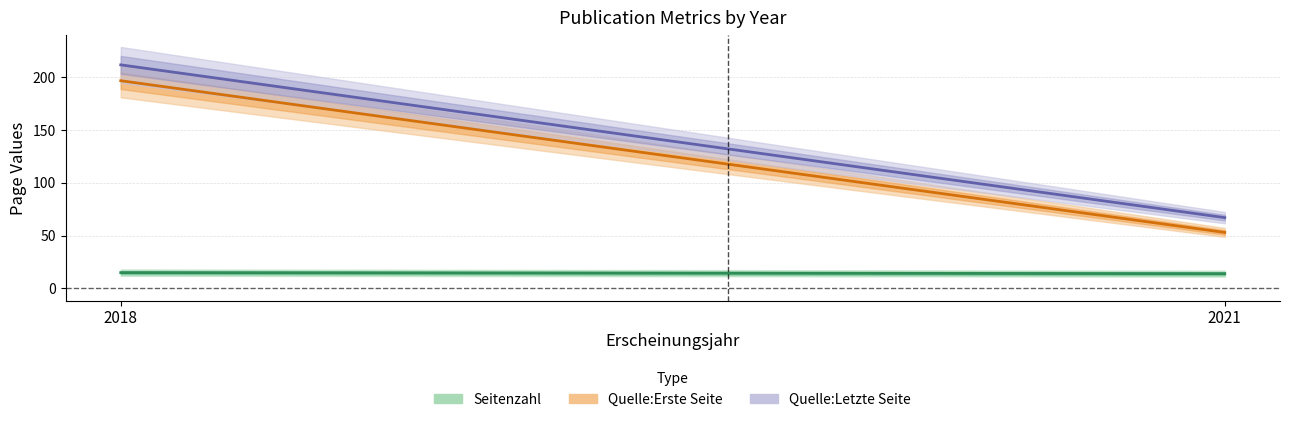

Is this an area chart (filled region under the line)?

No